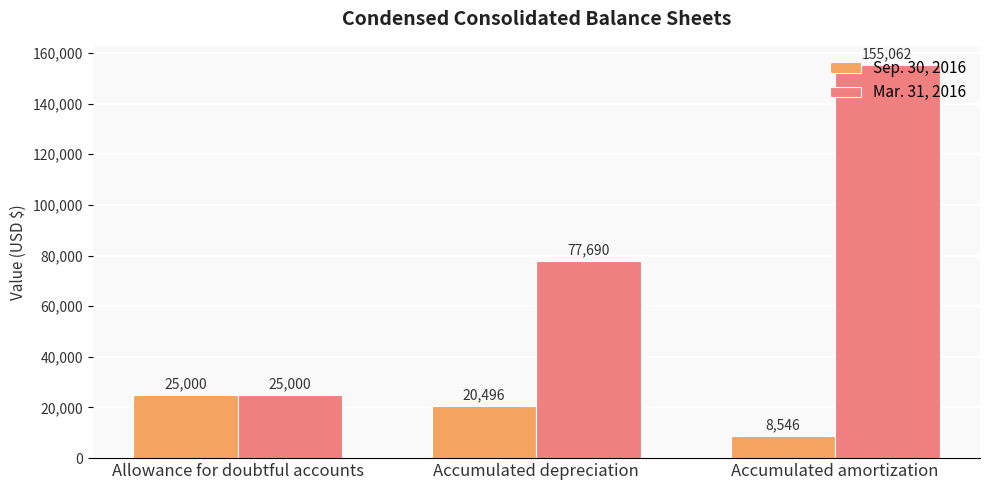

Where is Sep. 30, 2016 nearest to the value 16773?

Accumulated depreciation